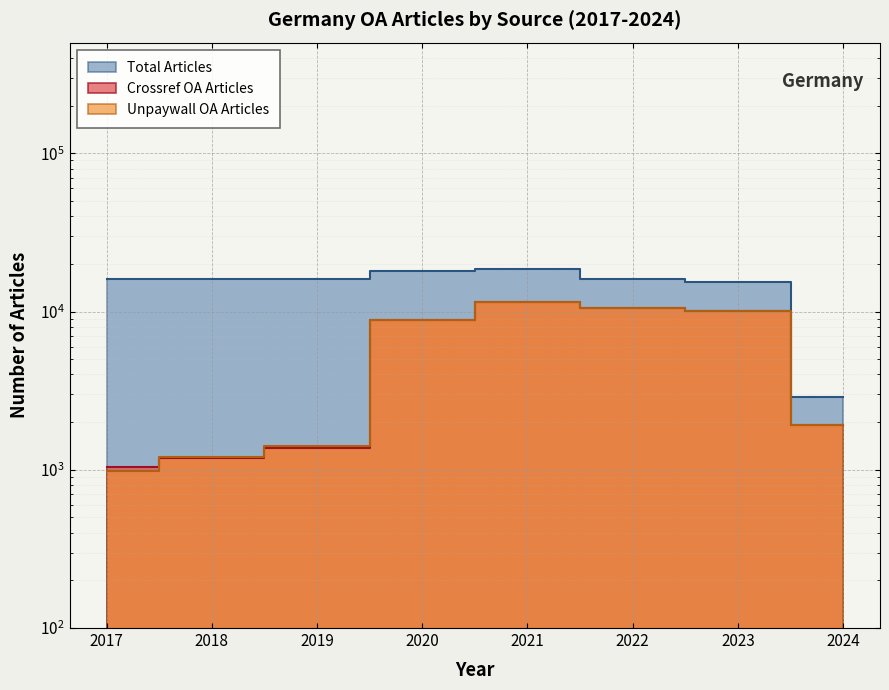

At how many categories does at least one series exceed 18220?

1